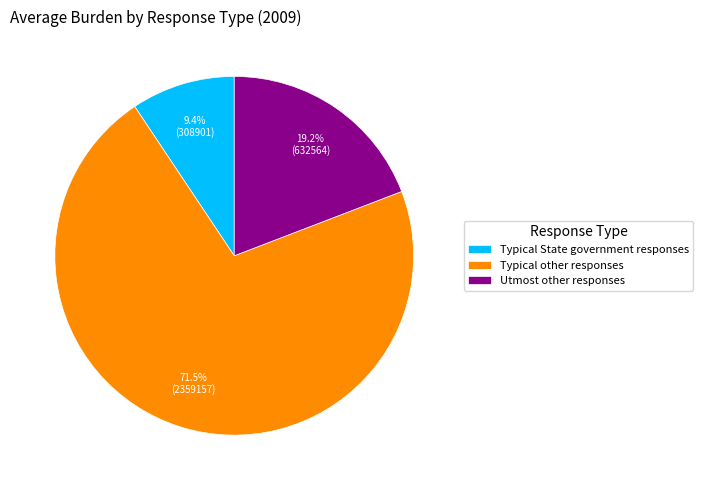

Which slice is the largest?

Typical other responses